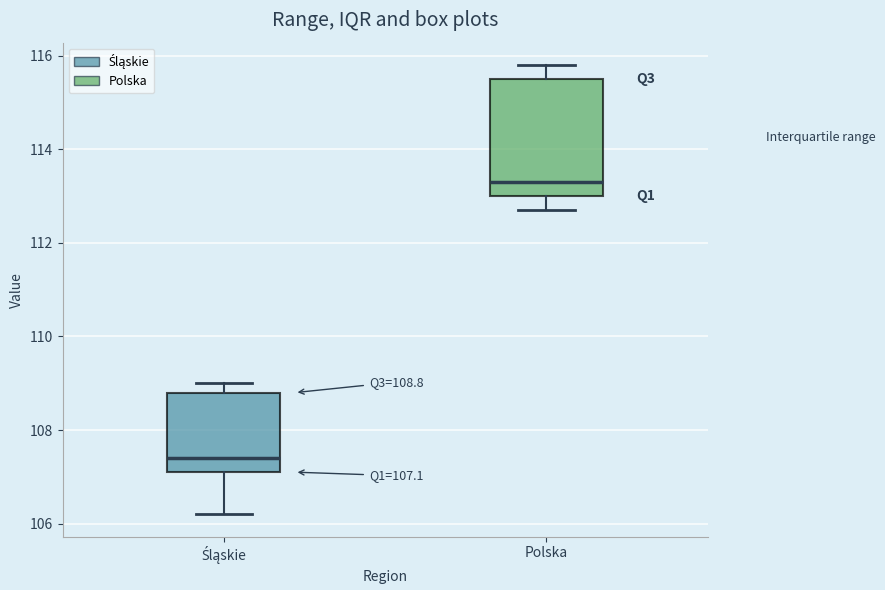

Comparing the boxes themselves (not the whiskers), which one is the tallest?

Polska